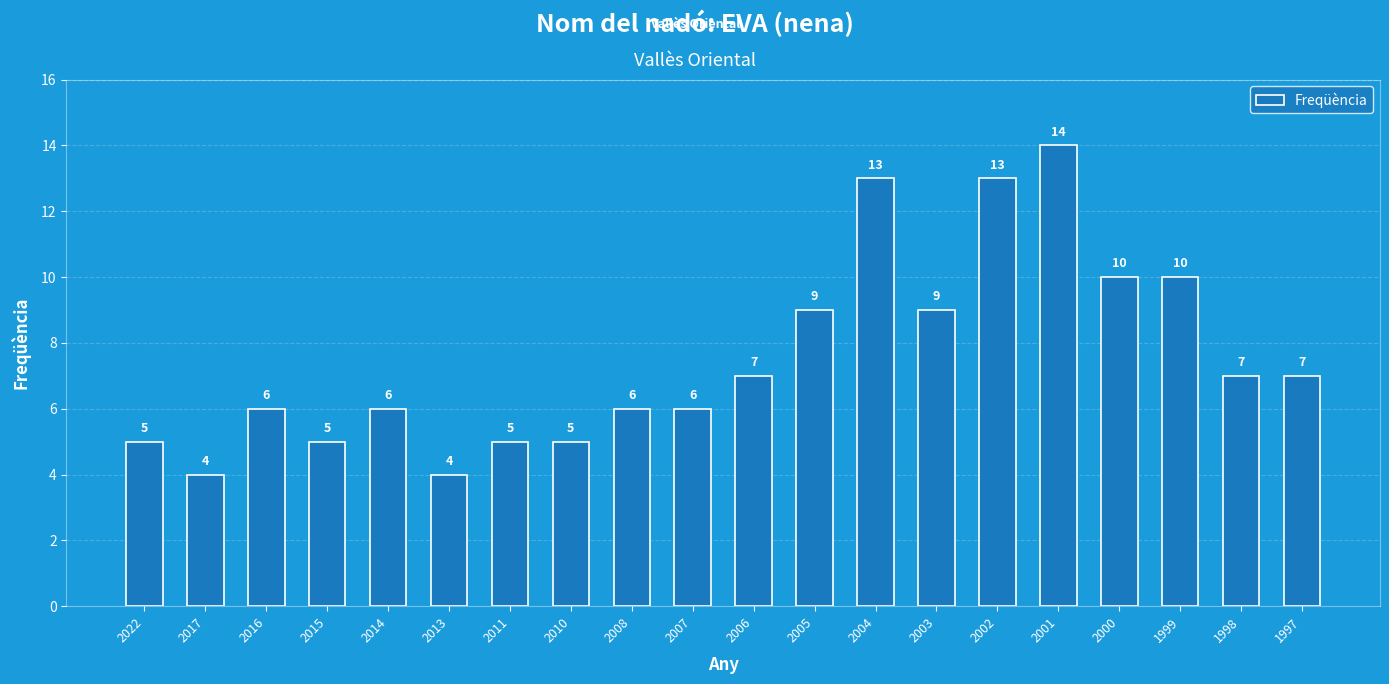

Approximately how many times larger is the value at 2008 compared to 2007?

1.0